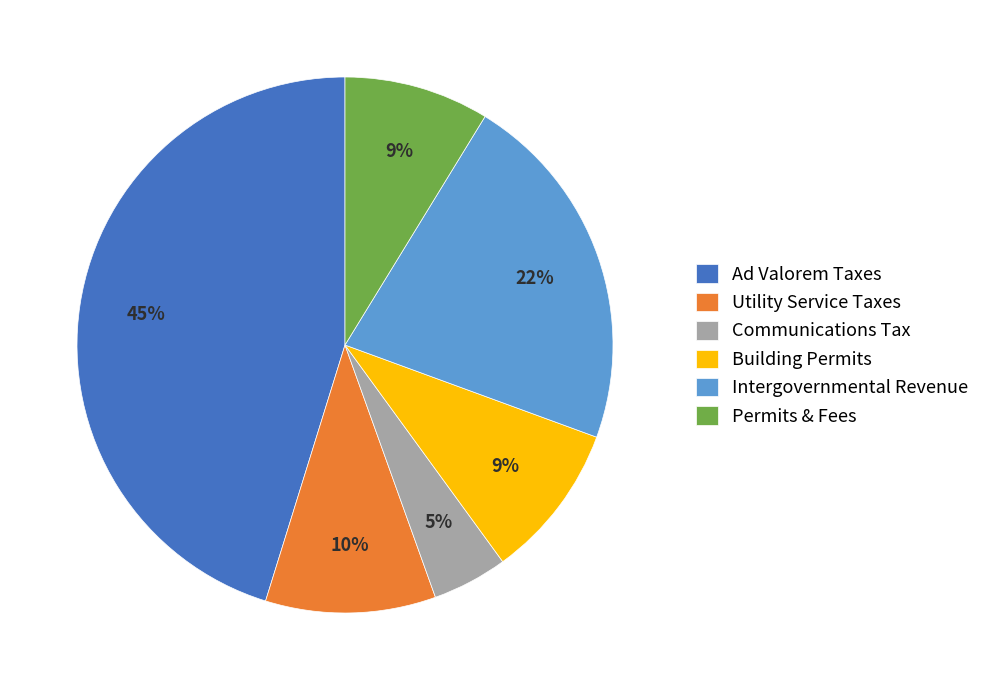

To the nearest percent, what is the average slice percentage?

17%